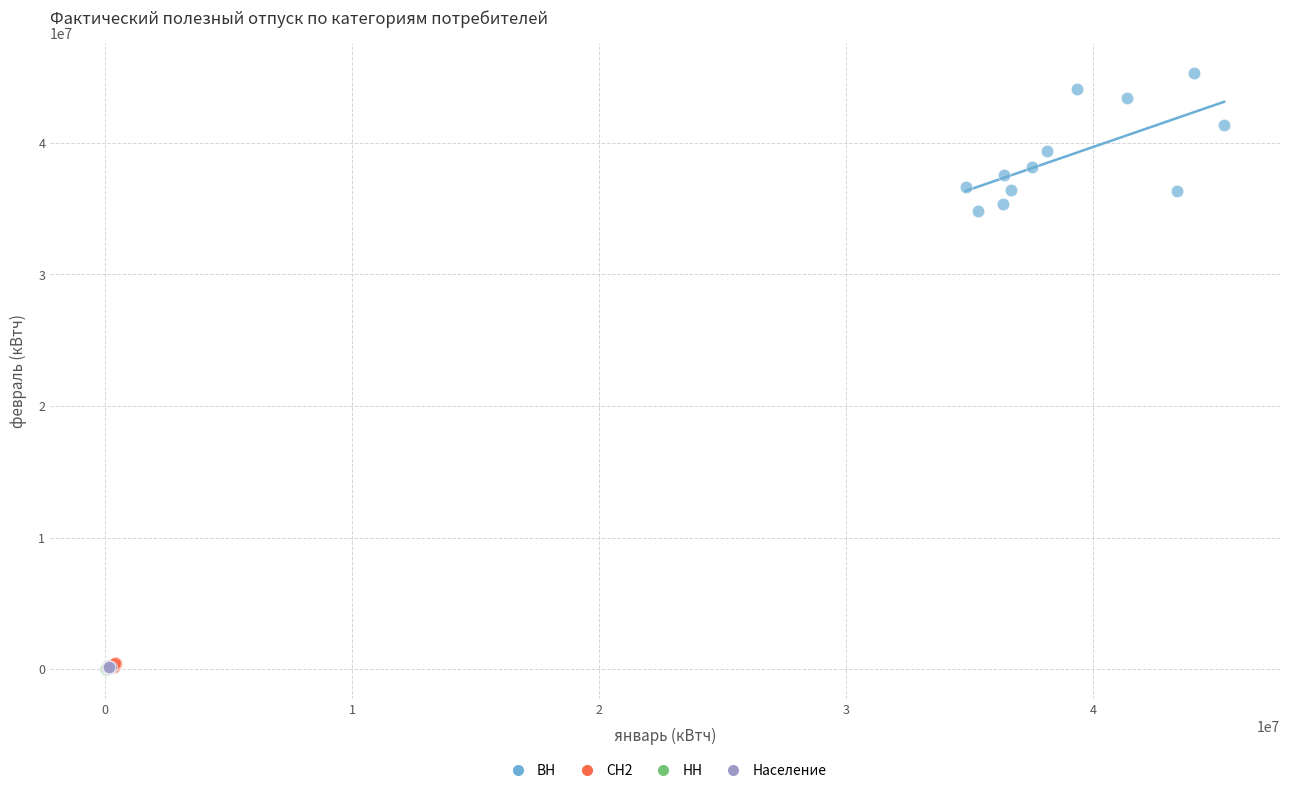

Which series has the largest Y range (max minus min)?

ВН